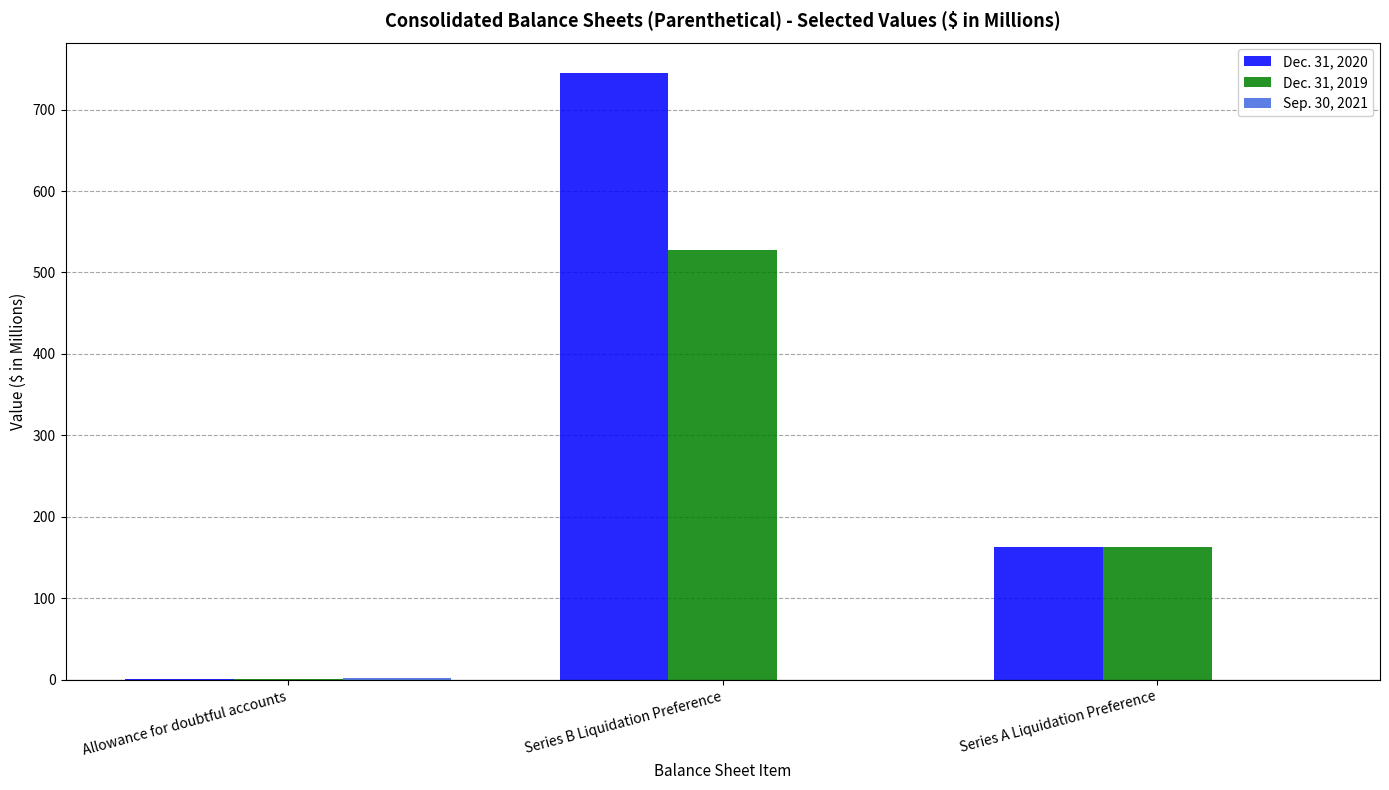

Is the value of Dec. 31, 2019 at Series B Liquidation Preference greater than the value of Dec. 31, 2020 at Series B Liquidation Preference?

No